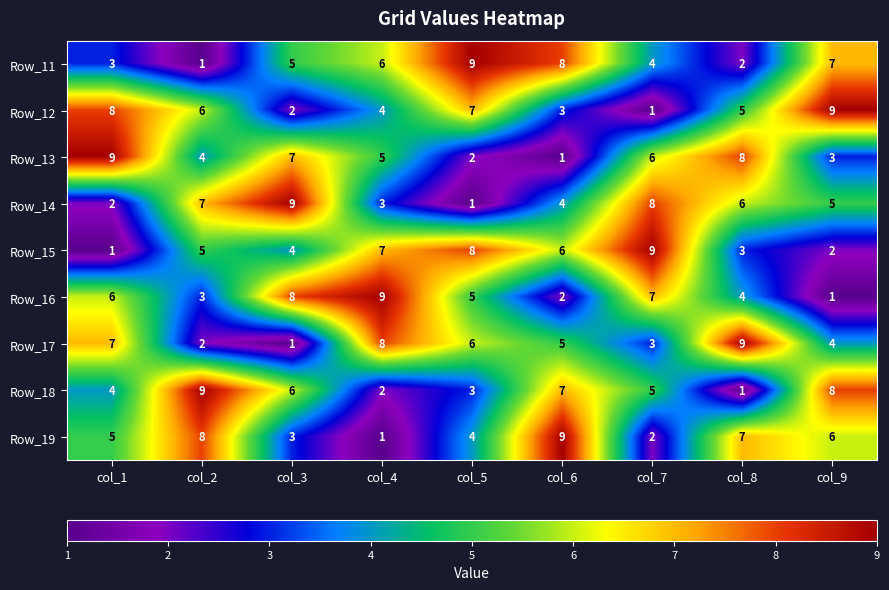

What is the difference between the highest and lowest values at col_5?

8